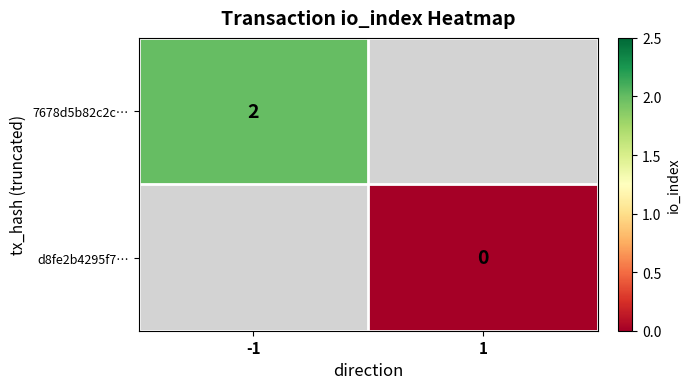

Rank the series by their maximum value, from highest to lowest.

7678d5b82c2c…, d8fe2b4295f7…